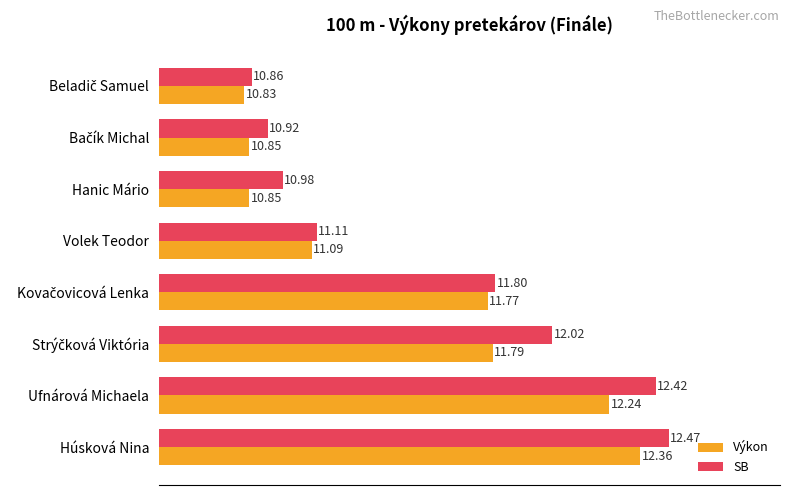

Which series has the largest total across all categories?

SB